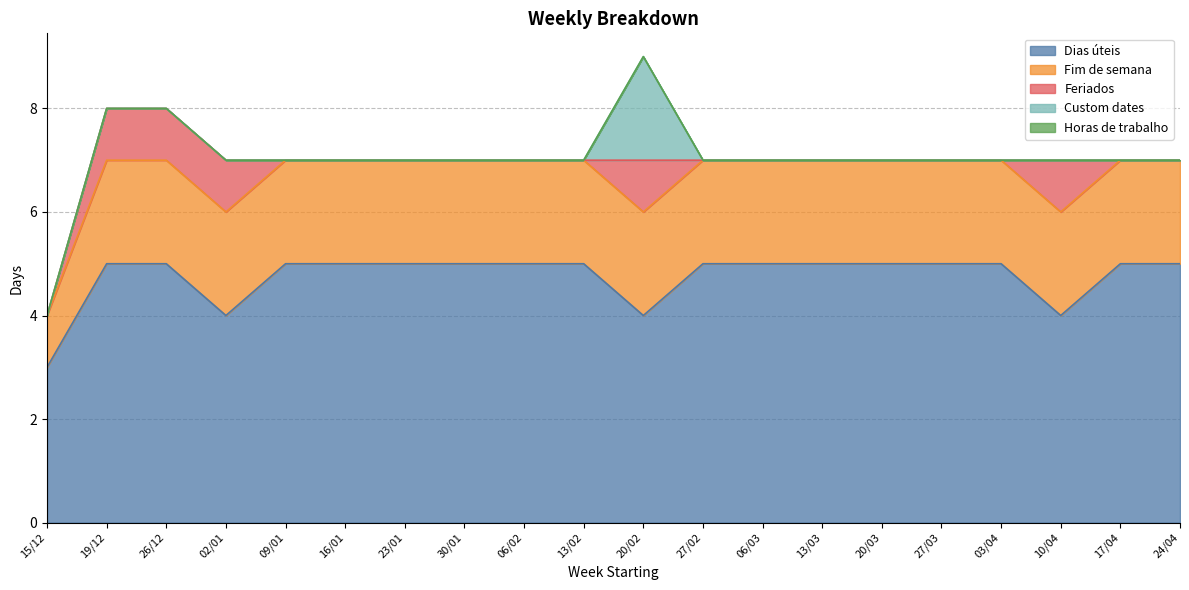

At how many categories does at least one series exceed 4?

16